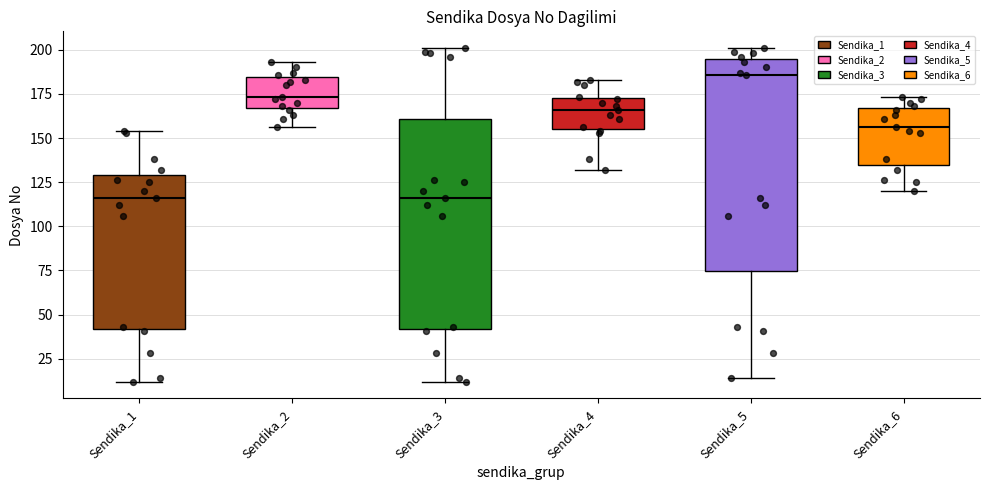

Reading left to right, read every box against the y-axis: the position of its median line, the range the box covers, and the ends of its whiskers. The values are not printed on the chart, so give them approximately, as read against the axis.

Sendika_1: median 115, box 40 to 130, whiskers 10 to 155
Sendika_2: median 175, box 165 to 185, whiskers 155 to 195
Sendika_3: median 115, box 40 to 160, whiskers 10 to 200
Sendika_4: median 165, box 155 to 175, whiskers 130 to 185
Sendika_5: median 185, box 75 to 195, whiskers 15 to 200
Sendika_6: median 155, box 135 to 165, whiskers 120 to 175